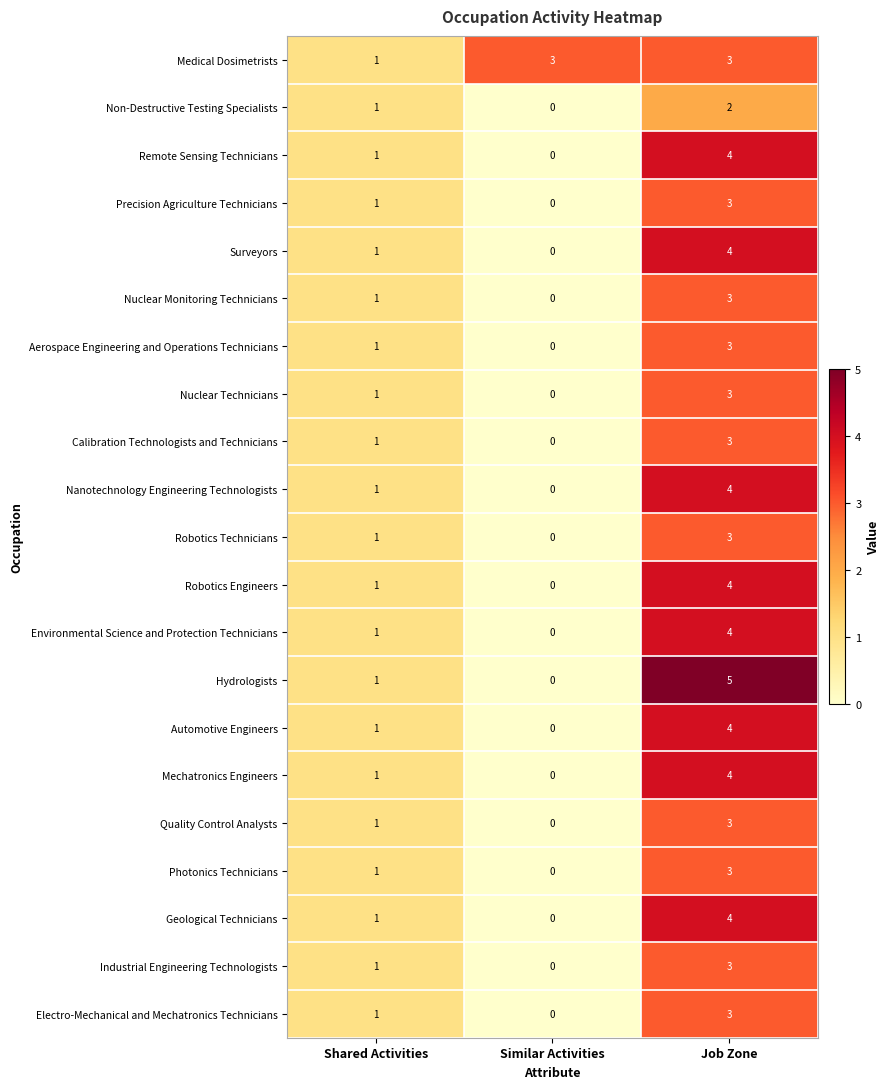

Which series has the largest total across all categories?

Medical Dosimetrists